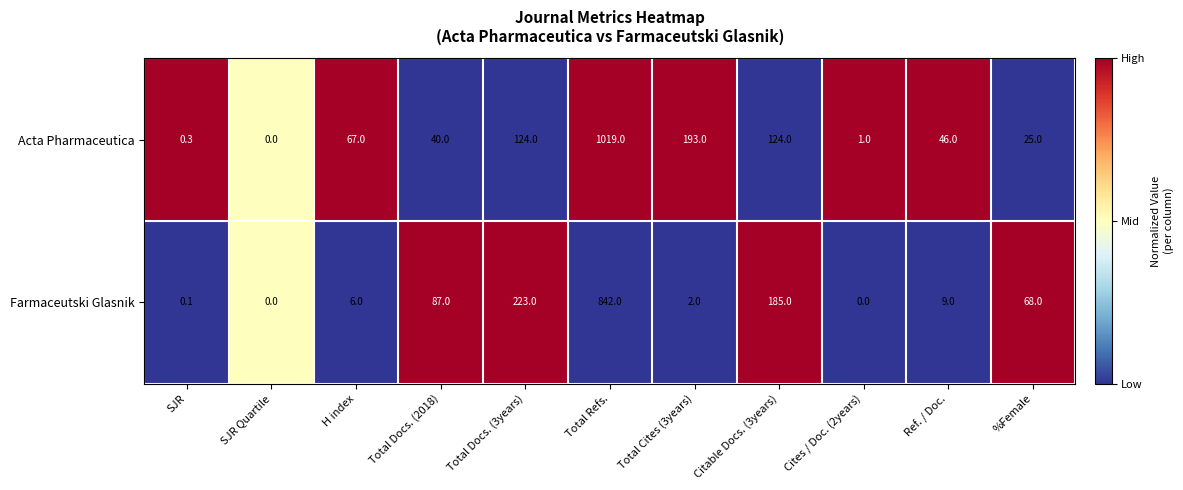

At Total Docs. (3years), list the series in order from smallest to largest.

Acta Pharmaceutica, Farmaceutski Glasnik